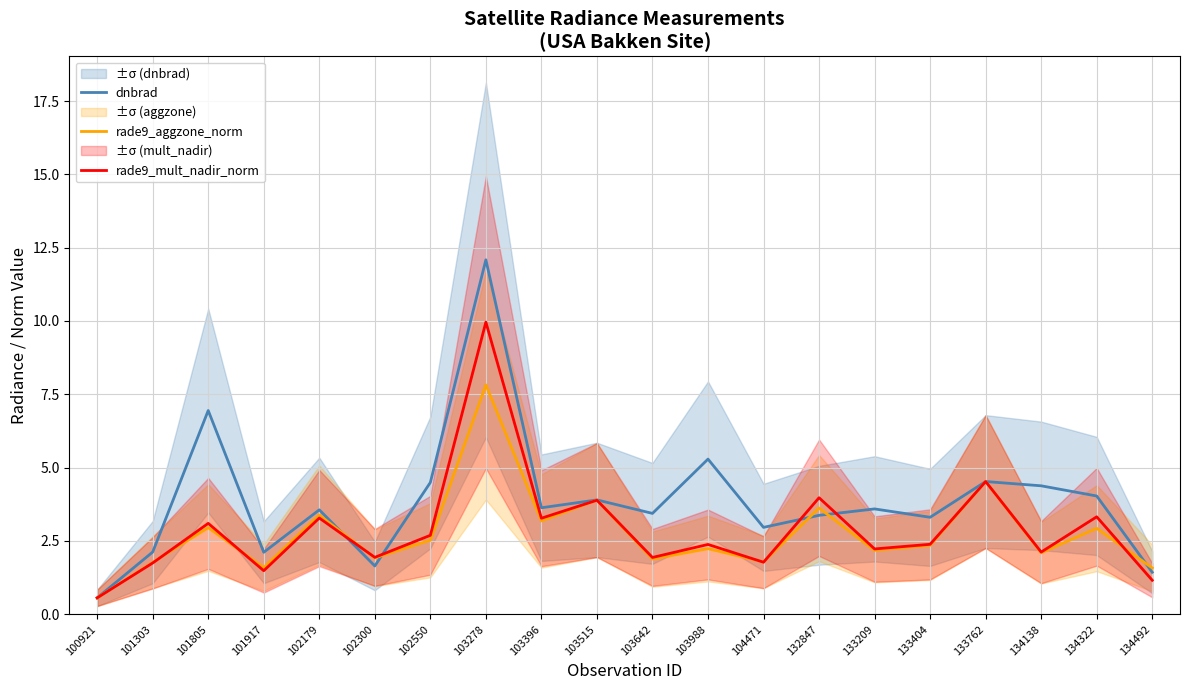

Reading left to right, what are all the values shown in this chart?

dnbrad: 100921=0.6	101303=2.1	101805=6.9	101917=2.1	102179=3.6	102300=1.6	102550=4.5	103278=12.1	103396=3.6	103515=3.9	103642=3.4	103988=5.3	104471=3.0	132847=3.4	133209=3.6	133404=3.3	133762=4.5	134138=4.4	134322=4.0	134492=1.4
rade9_aggzone_norm: 100921=0.6	101303=1.8	101805=3.0	101917=1.6	102179=3.4	102300=1.9	102550=2.5	103278=7.8	103396=3.2	103515=3.9	103642=1.9	103988=2.2	104471=1.8	132847=3.6	133209=2.2	133404=2.3	133762=4.5	134138=2.1	134322=2.9	134492=1.6
rade9_mult_nadir_norm: 100921=0.6	101303=1.8	101805=3.1	101917=1.5	102179=3.3	102300=1.9	102550=2.7	103278=10.0	103396=3.3	103515=3.9	103642=1.9	103988=2.4	104471=1.8	132847=4.0	133209=2.2	133404=2.4	133762=4.5	134138=2.1	134322=3.3	134492=1.2